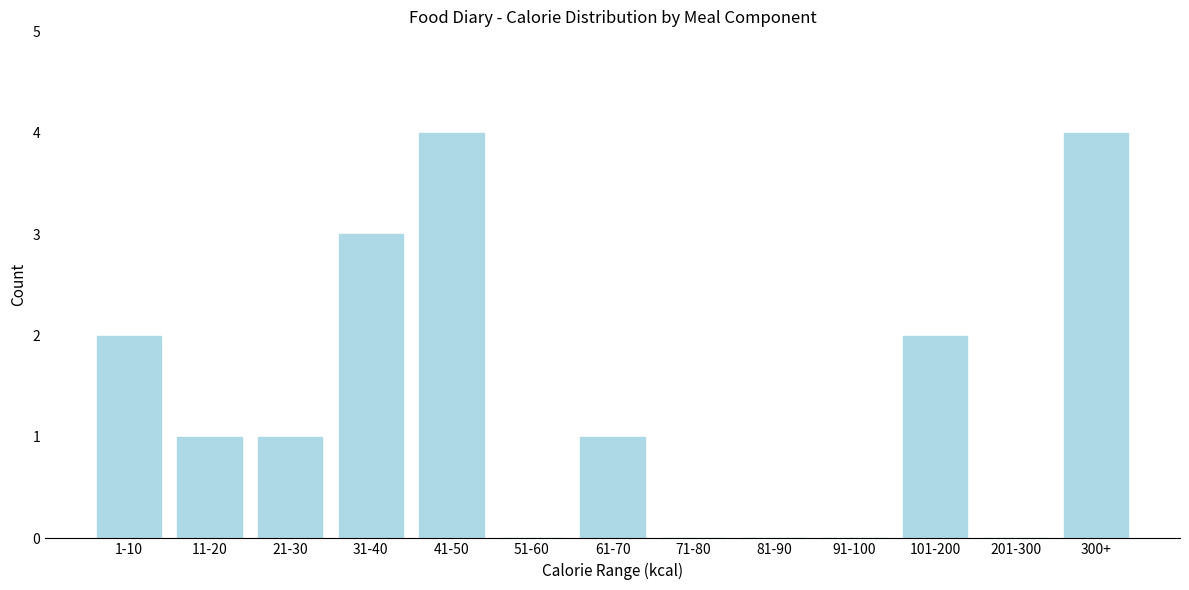

Reading left to right, what are all the values shown in this chart?

1-10=2	11-20=1	21-30=1	31-40=3	41-50=4	51-60=0	61-70=1	71-80=0	81-90=0	91-100=0	101-200=2	201-300=0	300+=4